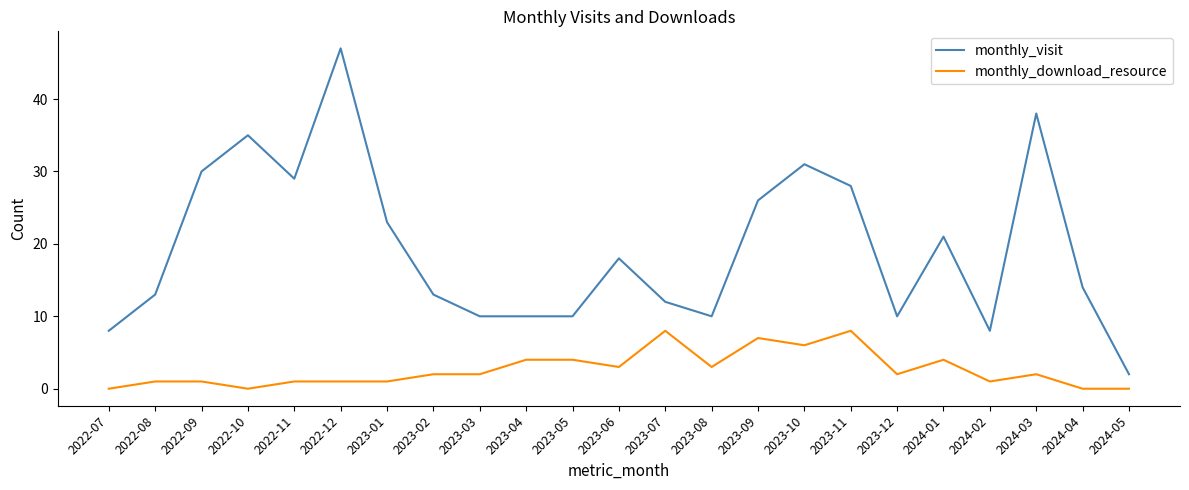

Is it true that monthly_download_resource equals 0 at 2024-03?

False